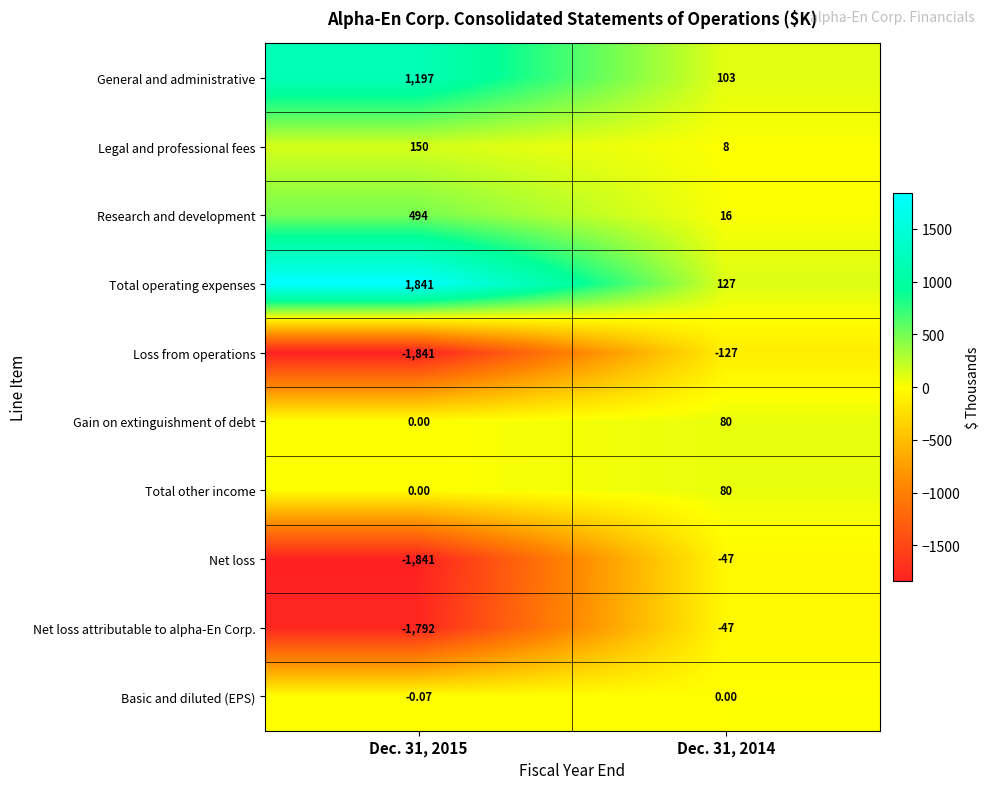

Between Dec. 31, 2015 and Dec. 31, 2014, which series saw the biggest shift?

Net loss